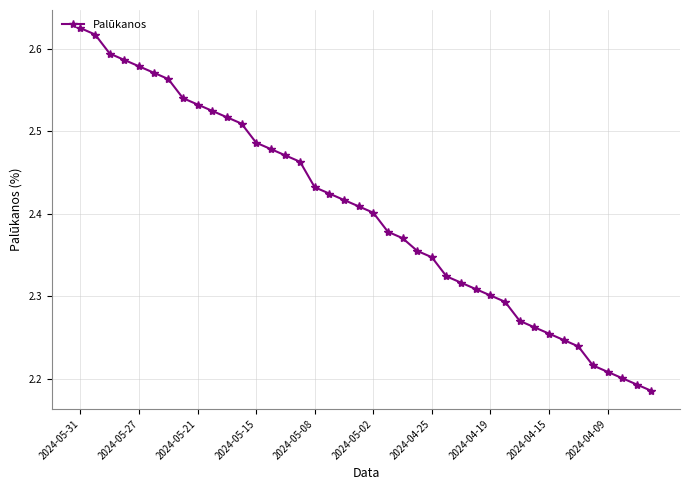

What is the difference between the second highest and second lowest values?

0.4